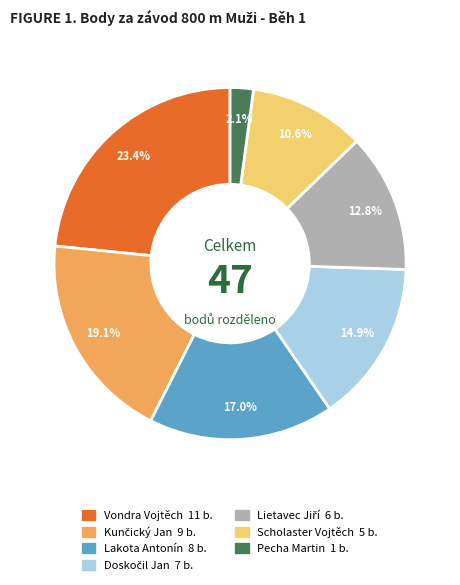

To the nearest percent, what is the average slice percentage?

14%